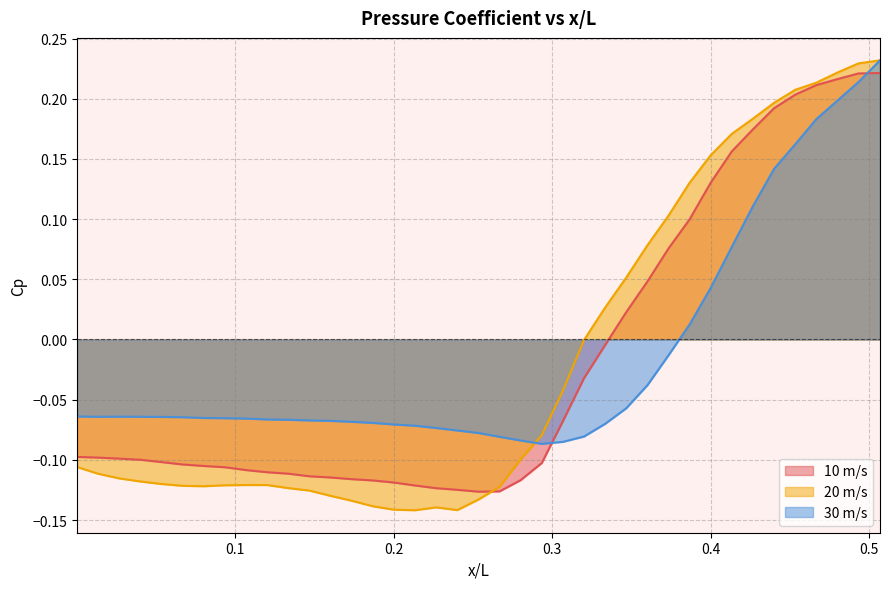

What is the highest value of the 20 m/s series?

0.2